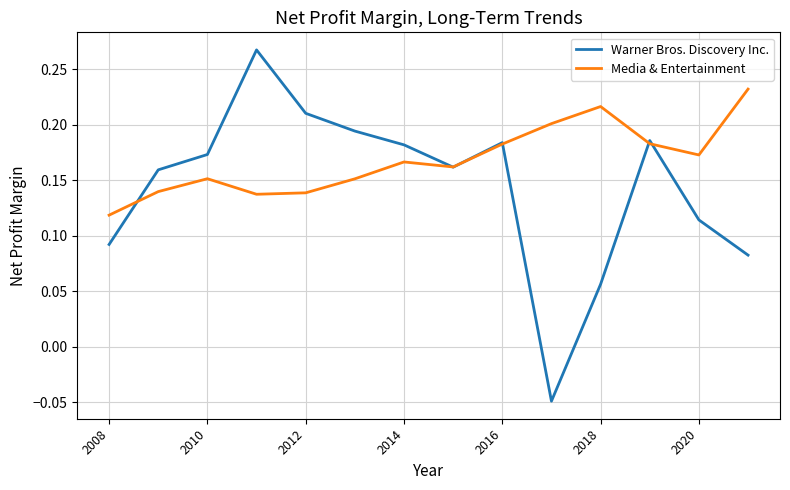

Which series has the largest total across all categories?

Media & Entertainment